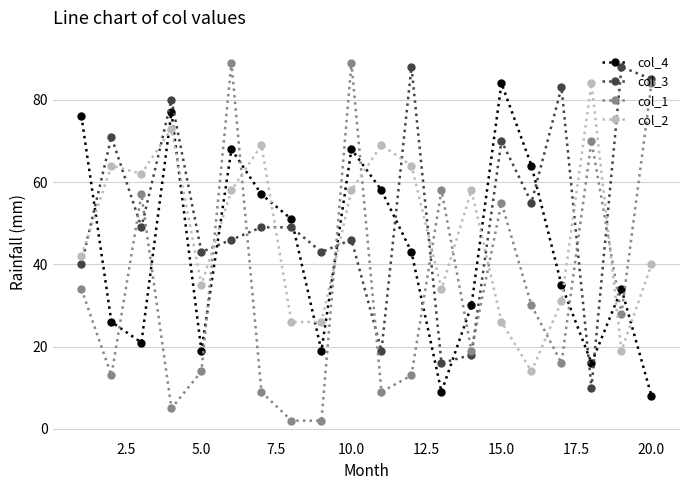

True or false: col_1 and col_4 cross at least once.

True